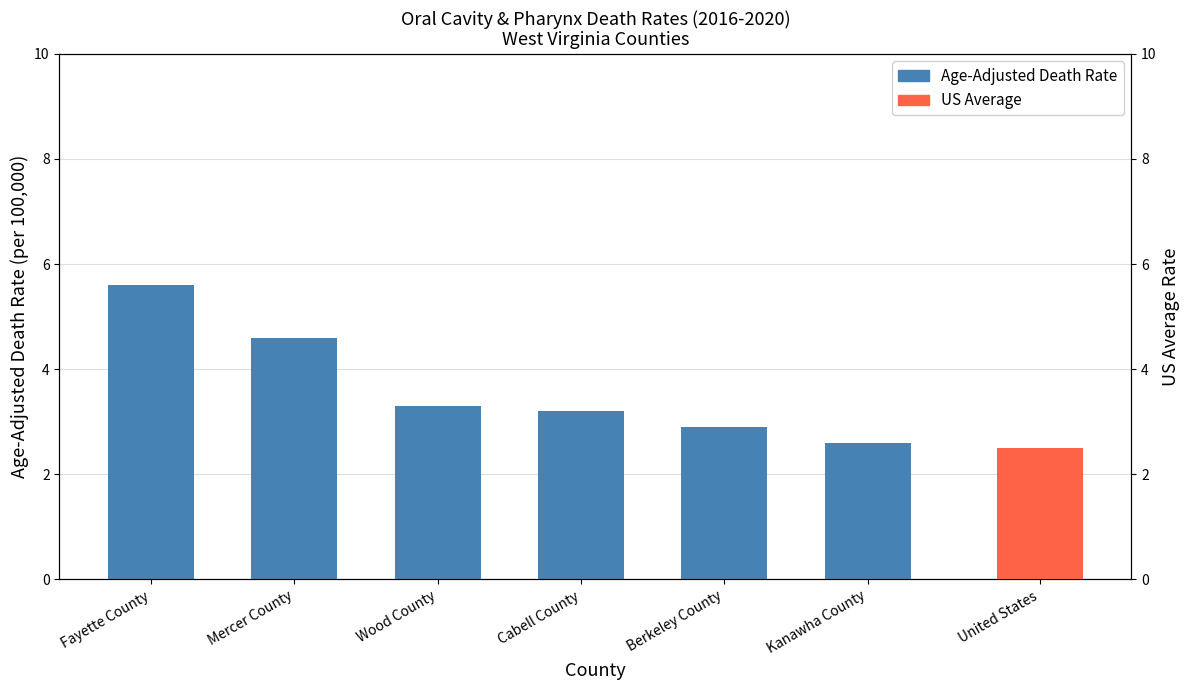

What is the maximum value shown in the chart?

5.6